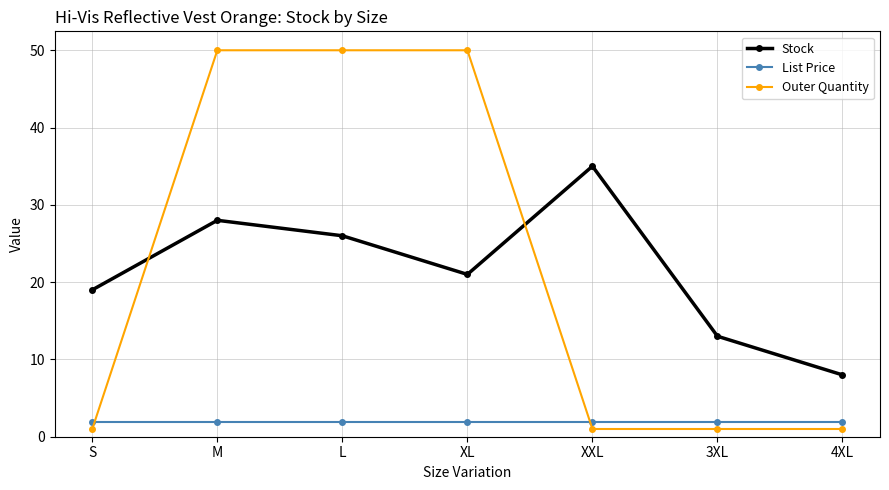

True or false: Stock and List Price intersect in this chart.

False